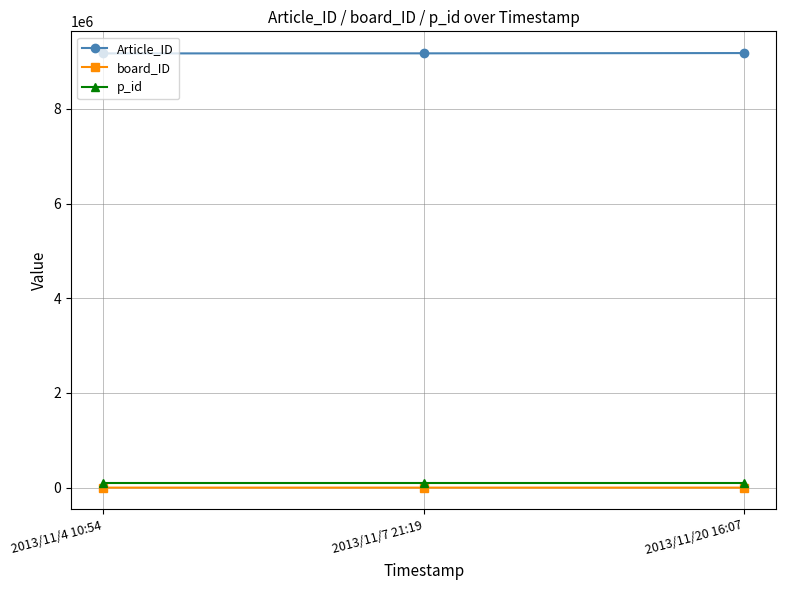

What is the label of the 1st point from the right?

2013/11/20 16:07